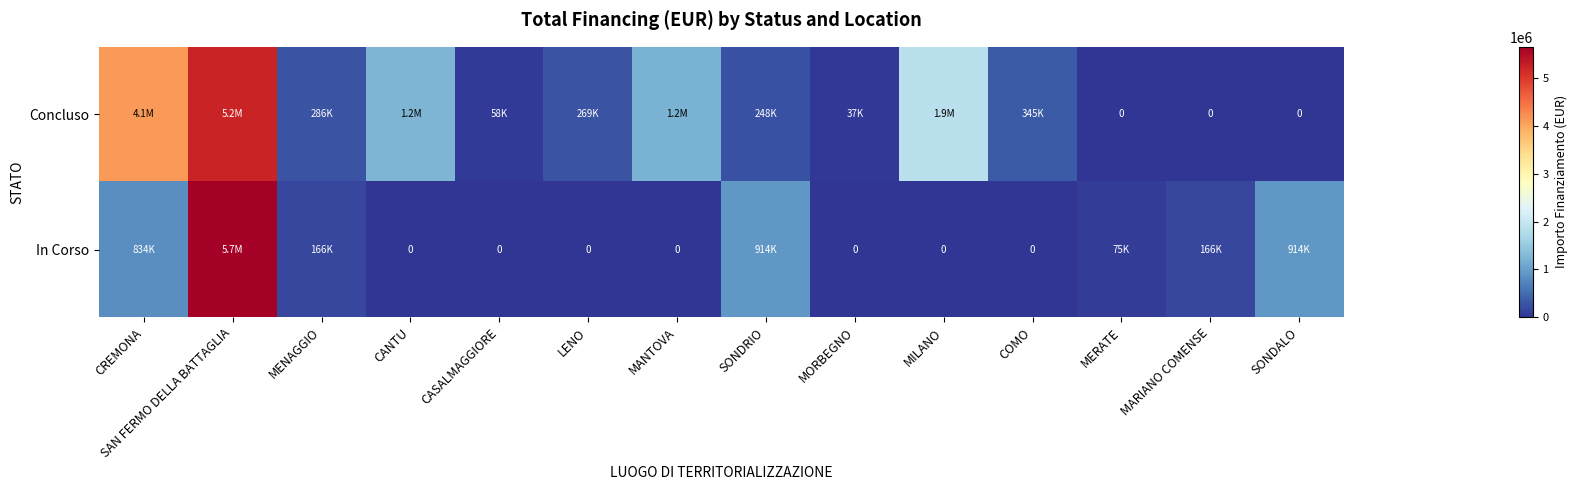

Which series has the largest total across all categories?

Concluso